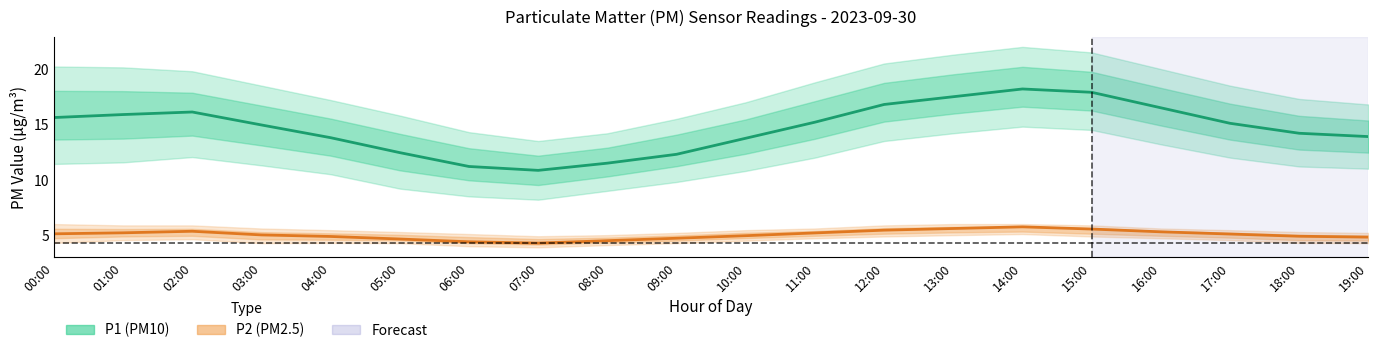

What is the average value of the P1 (PM10) estimate series?

14.7